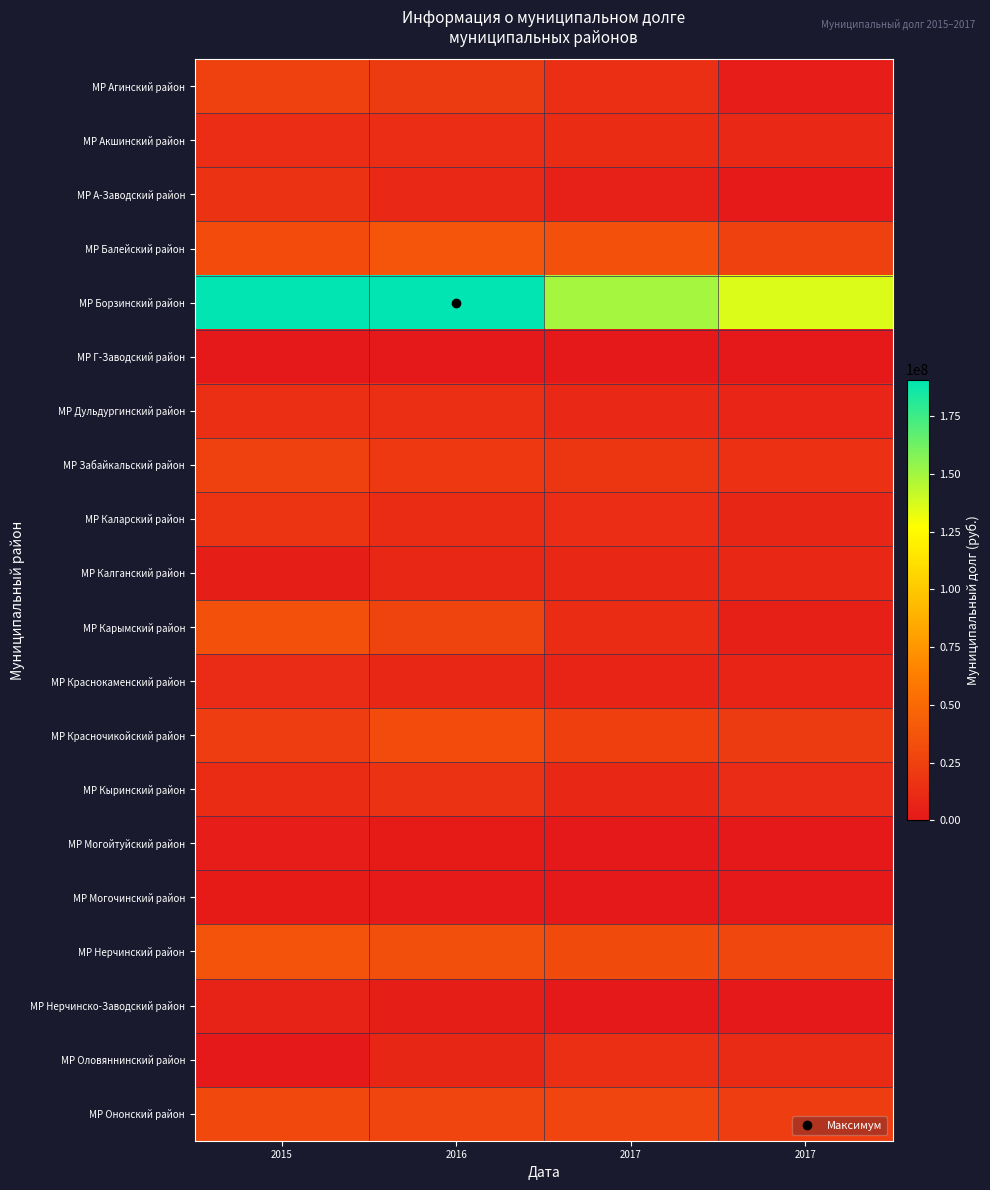

At how many categories does at least one series exceed 68149258?

4